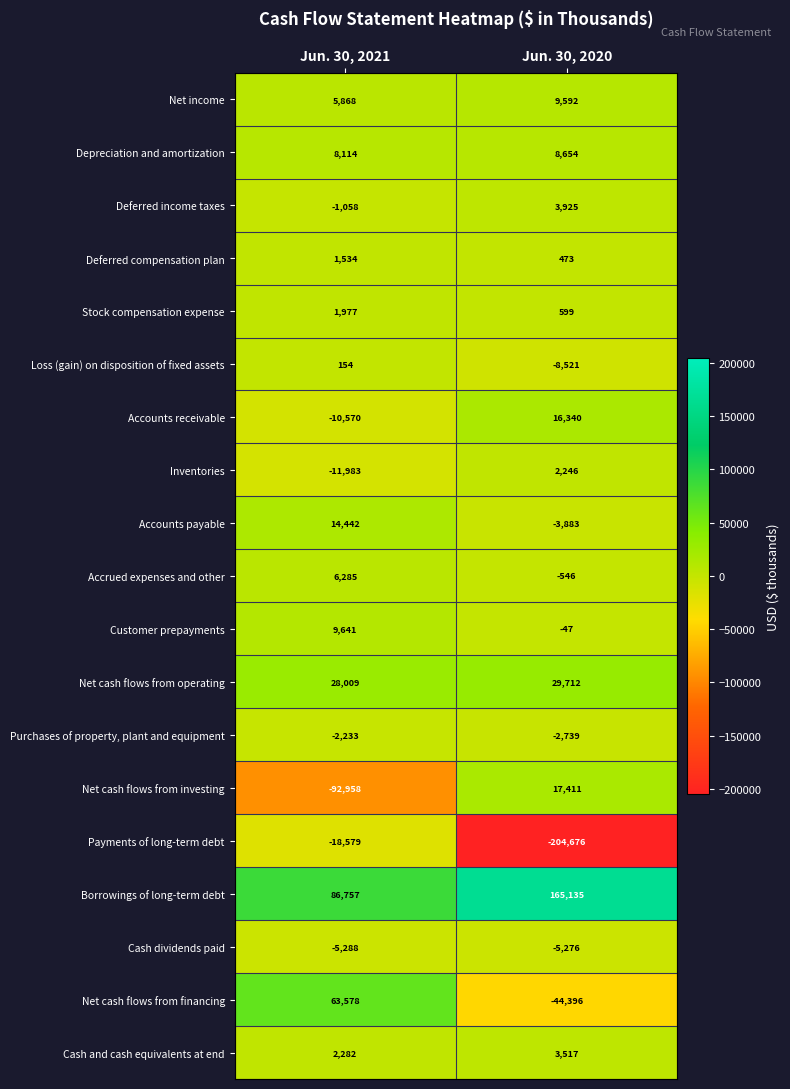

How many data points in Net cash flows from financing are less than 63578?

1